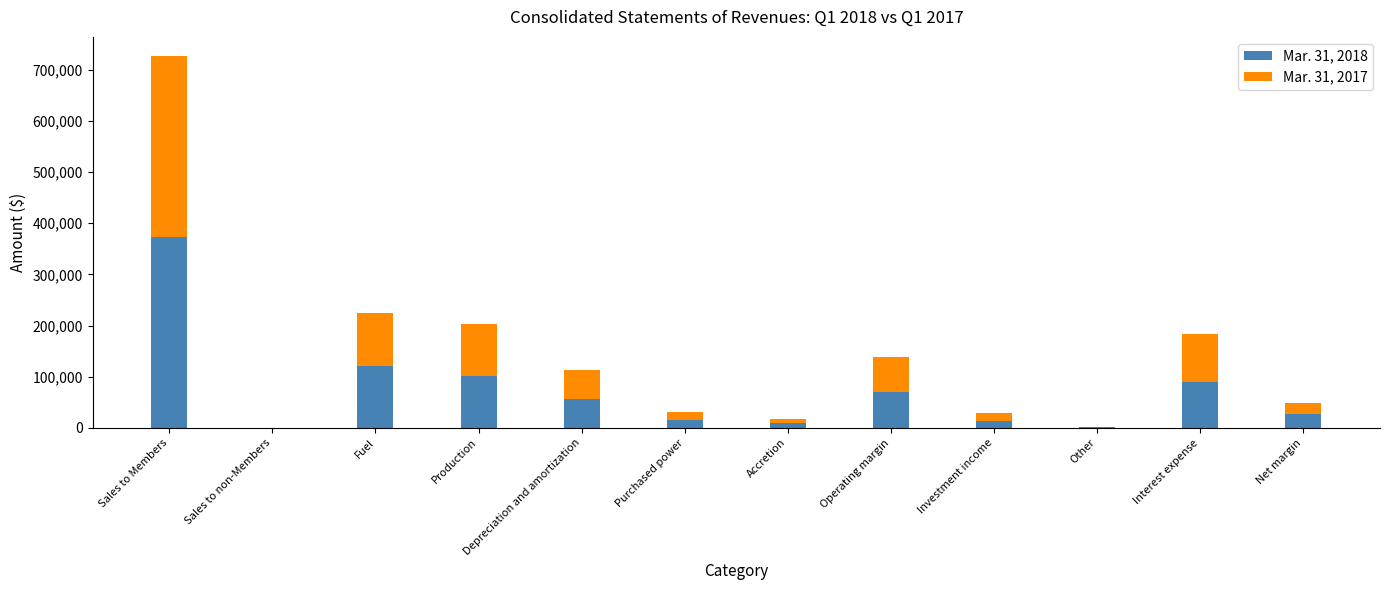

At which category is the sum across all series the highest?

Sales to Members